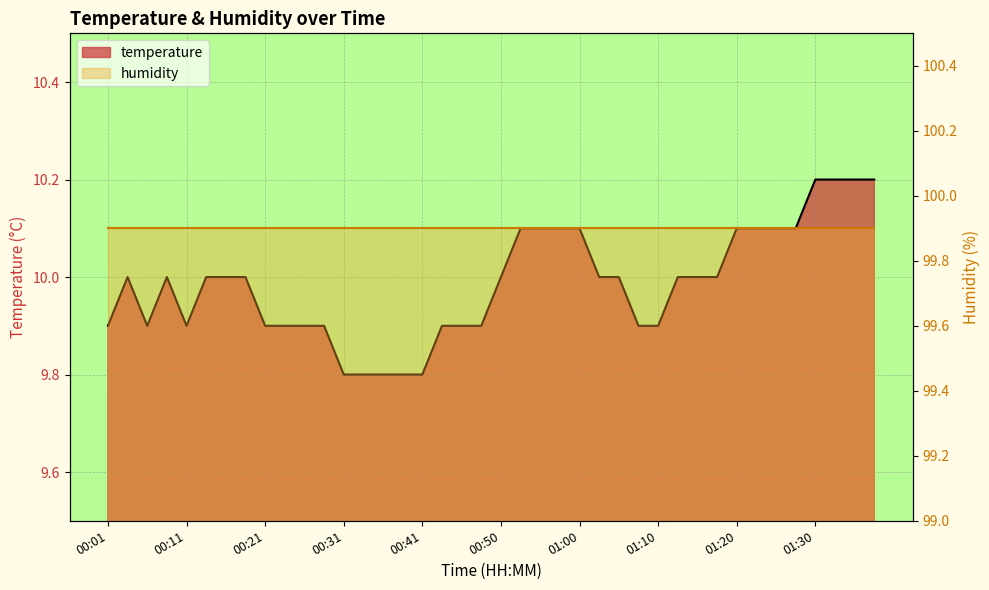

What is the value of the 1st point from the left?

9.9